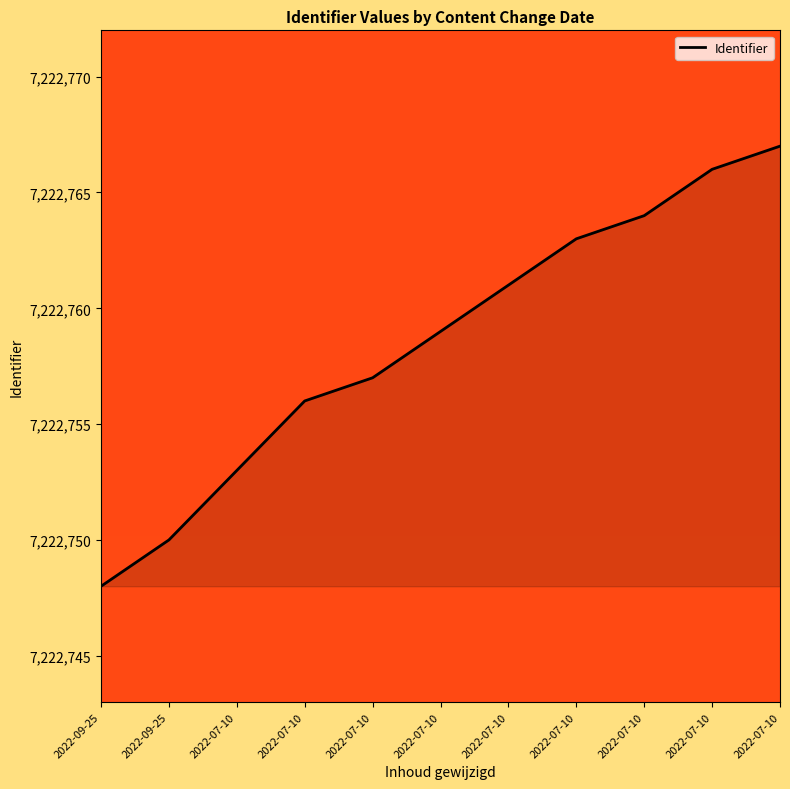

What is the ratio of the value at 2022-07-10 to the value at 2022-07-10?

1.0